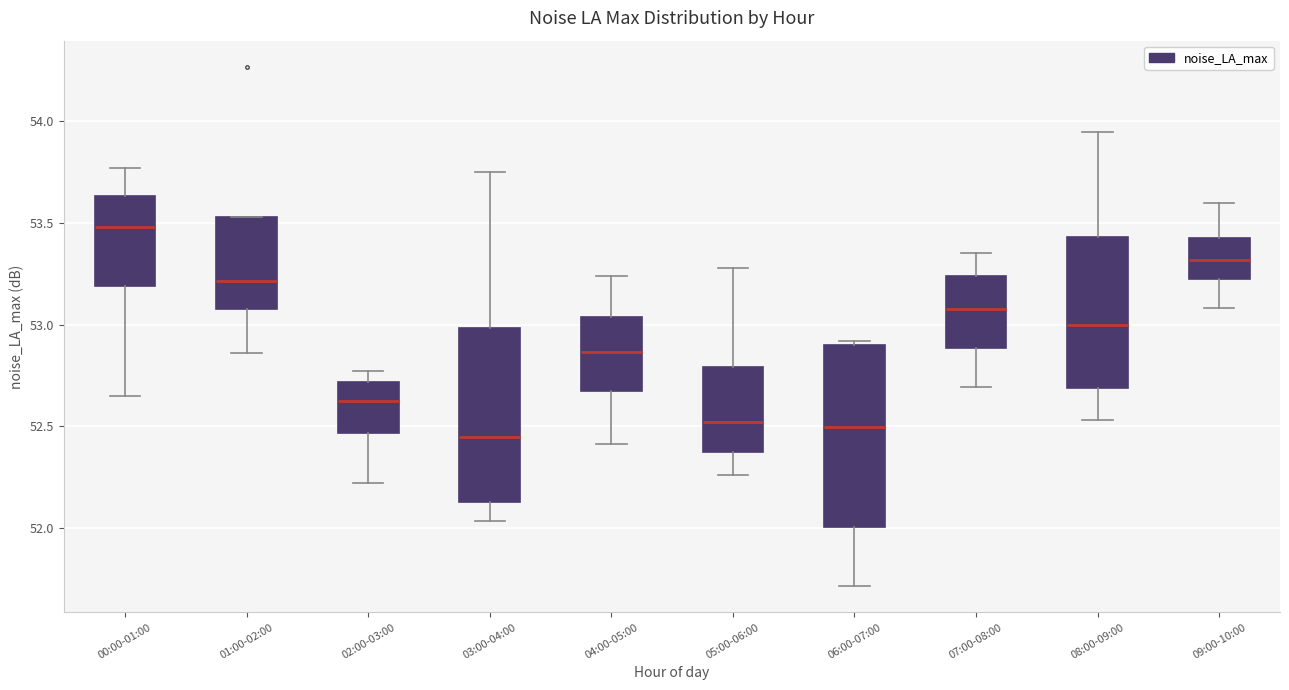

Reading left to right, read every box against the y-axis: the position of its median line, the range the box covers, and the ends of its whiskers. The values are not printed on the chart, so give them approximately, as read against the axis.

00:00-01:00: median 53.50, box 53.20 to 53.65, whiskers 52.65 to 53.75
01:00-02:00: median 53.20, box 53.10 to 53.55, whiskers 52.85 to 53.55
02:00-03:00: median 52.65, box 52.45 to 52.70, whiskers 52.20 to 52.75
03:00-04:00: median 52.45, box 52.15 to 53.00, whiskers 52.05 to 53.75
04:00-05:00: median 52.85, box 52.65 to 53.05, whiskers 52.40 to 53.25
05:00-06:00: median 52.50, box 52.35 to 52.80, whiskers 52.25 to 53.30
06:00-07:00: median 52.50, box 52.00 to 52.90, whiskers 51.70 to 52.90 (just above the box's upper edge)
07:00-08:00: median 53.10, box 52.90 to 53.25, whiskers 52.70 to 53.35
08:00-09:00: median 53.00, box 52.70 to 53.45, whiskers 52.55 to 53.95
09:00-10:00: median 53.30, box 53.20 to 53.45, whiskers 53.10 to 53.60